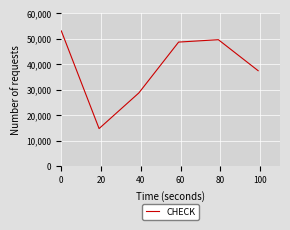

True or false: there are more than 0 points higher than both neighbors.

True